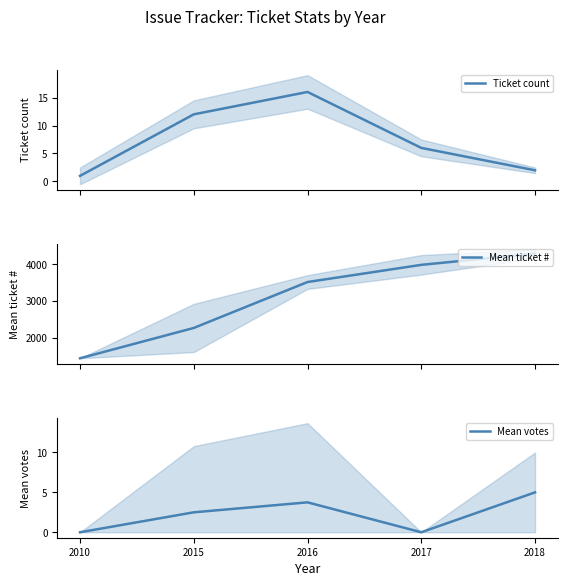

At which category is the sum across all series the highest?

2018